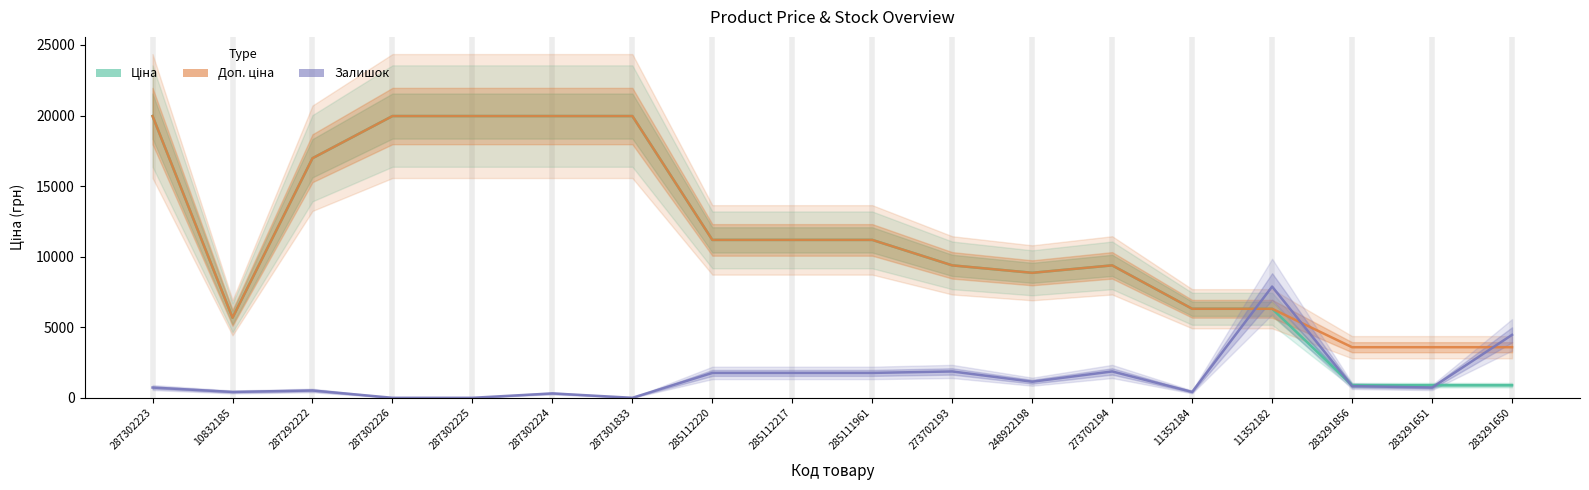

Reading left to right, list all the values displayed in this chart.

Ціна: 19964.2	5673.8	16976.3	19964.2	19964.2	19964.2	19964.2	11188.2	11188.2	11188.2	9384.0	8856.7	9384.0	6308.8	6308.8	895.9	895.9	895.9
Доп. ціна: 19964.2	5673.8	16976.3	19964.2	19964.2	19964.2	19964.2	11188.2	11188.2	11188.2	9384.0	8856.7	9384.0	6308.8	6308.8	3583.6	3583.6	3583.6
Залишок (scaled): 726.0	414.8	518.5	0.0	0.0	311.1	0.0	1763.1	1763.1	1763.1	1866.8	1140.8	1866.8	414.8	7882.0	829.7	726.0	4459.5